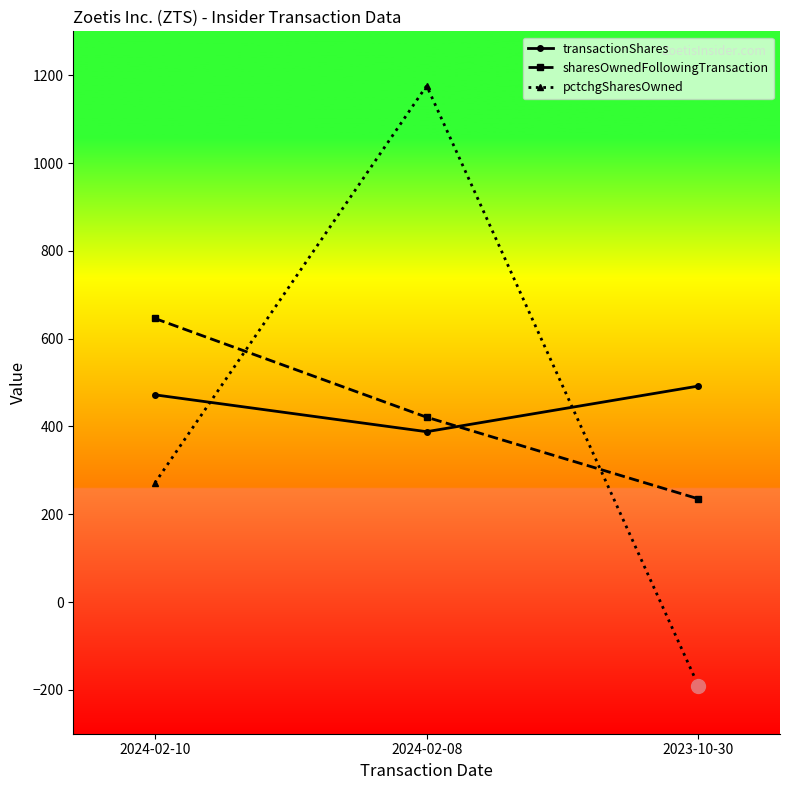

At which category is the sum across all series the highest?

2024-02-08